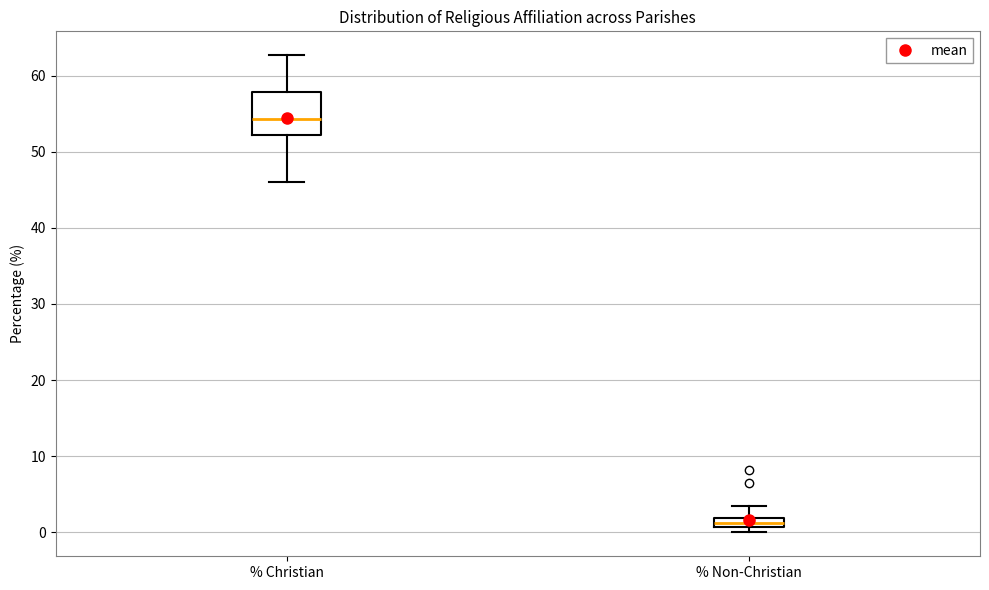

Which box's median line is the lowest?

% Non-Christian